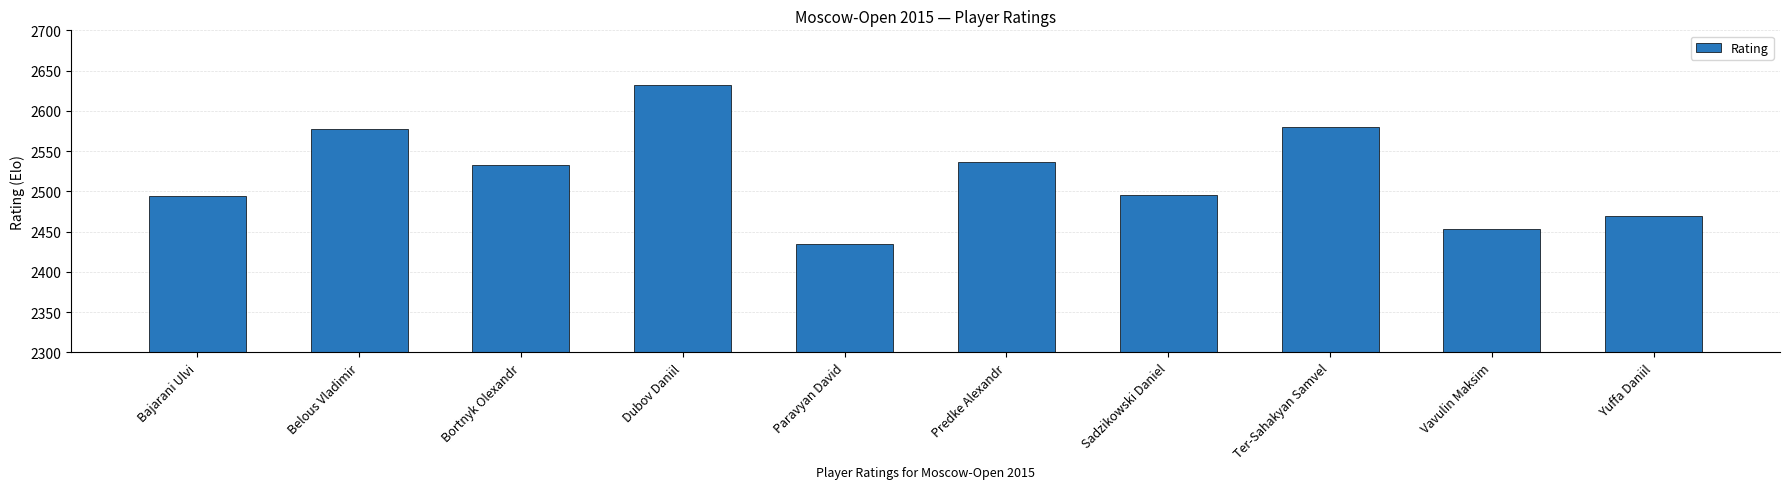

Reading left to right, extract all data points from this chart.

Bajarani Ulvi=2494	Belous Vladimir=2577	Bortnyk Olexandr=2533	Dubov Daniil=2632	Paravyan David=2435	Predke Alexandr=2537	Sadzikowski Daniel=2496	Ter-Sahakyan Samvel=2580	Vavulin Maksim=2453	Yuffa Daniil=2469